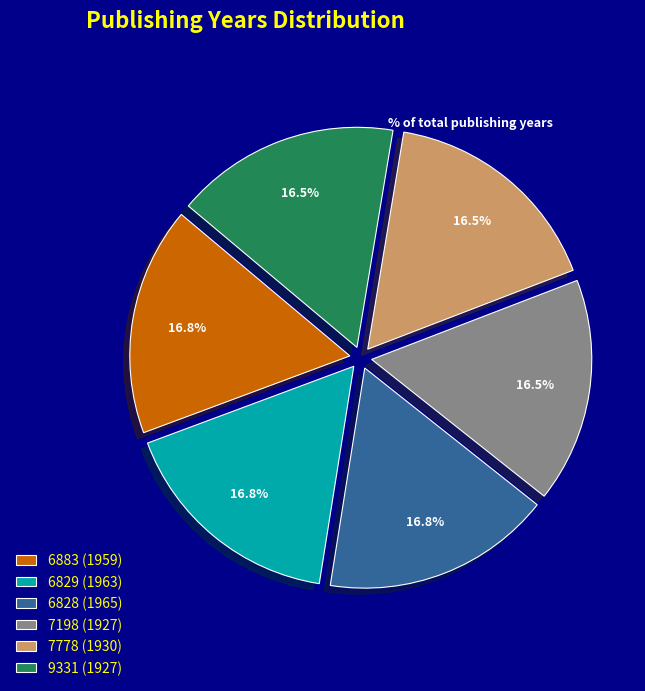

To the nearest percent, what is the combined percentage of 7778 (1930) and 6829 (1963)?

33%